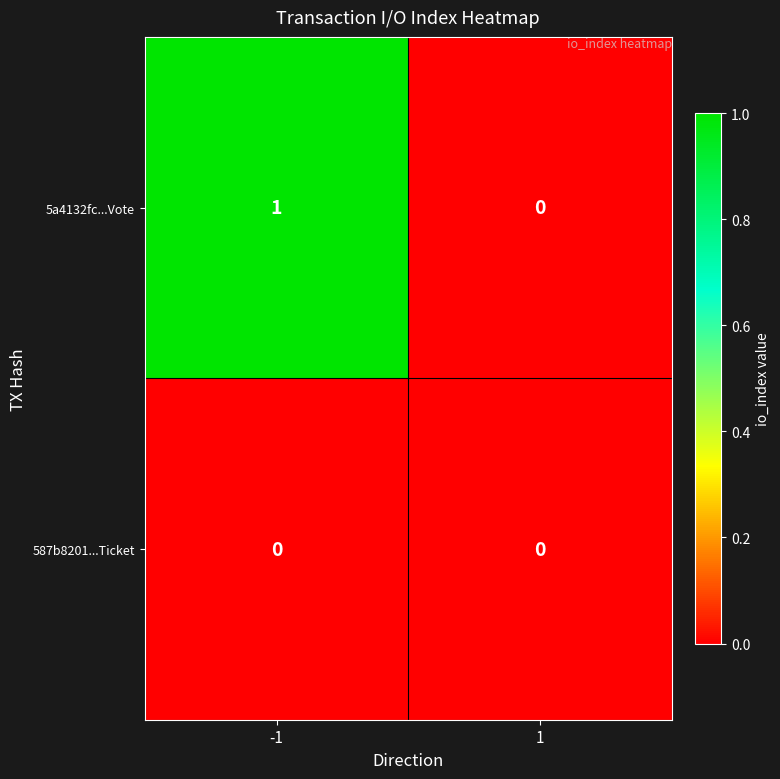

The 587b8201...Ticket series shows 0 at -1. True or false?

True